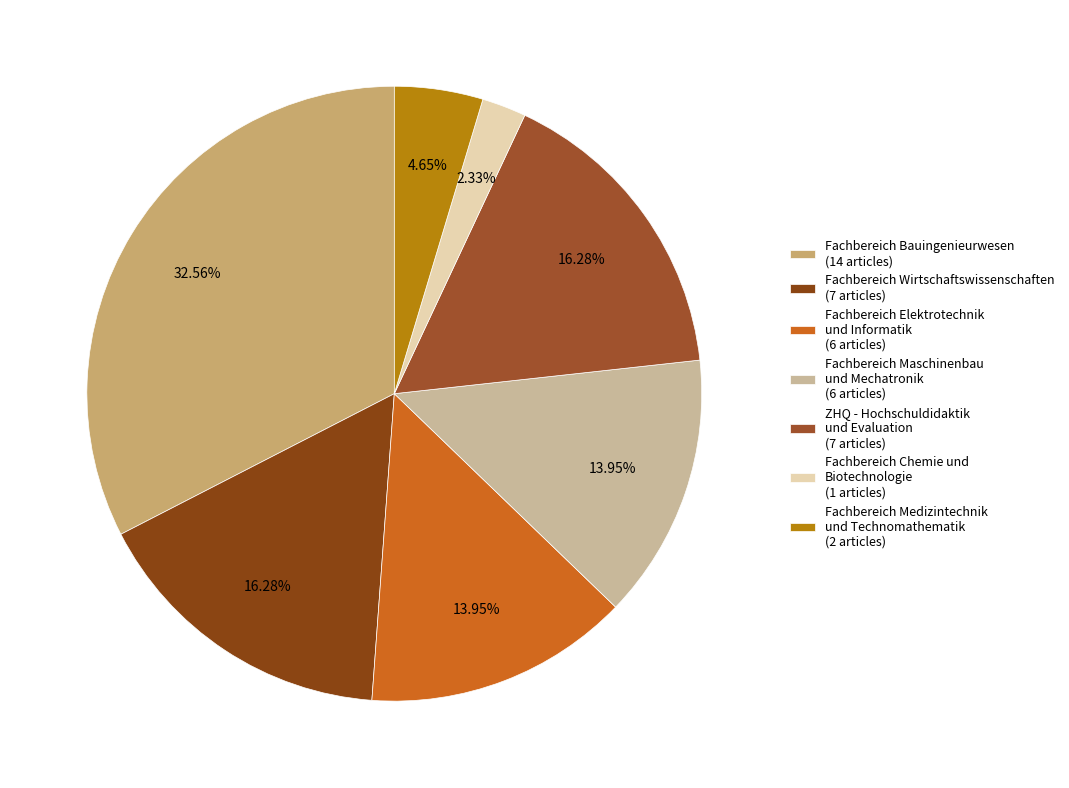

Which slice is the smallest?

Fachbereich Chemie und Biotechnologie (1 articles)